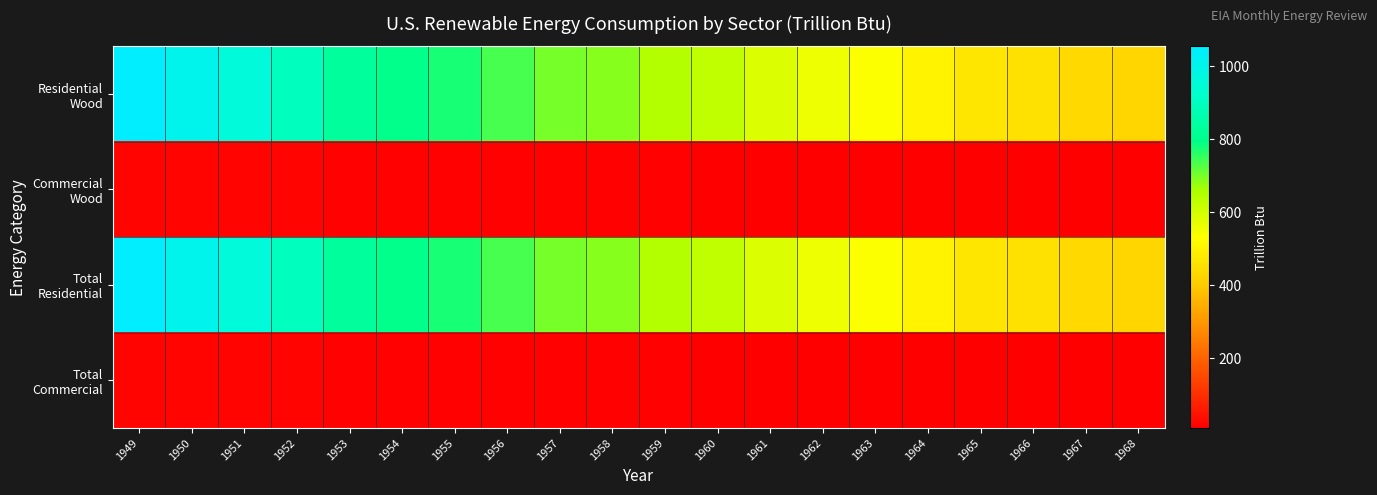

At how many categories does at least one series exceed 516?

15